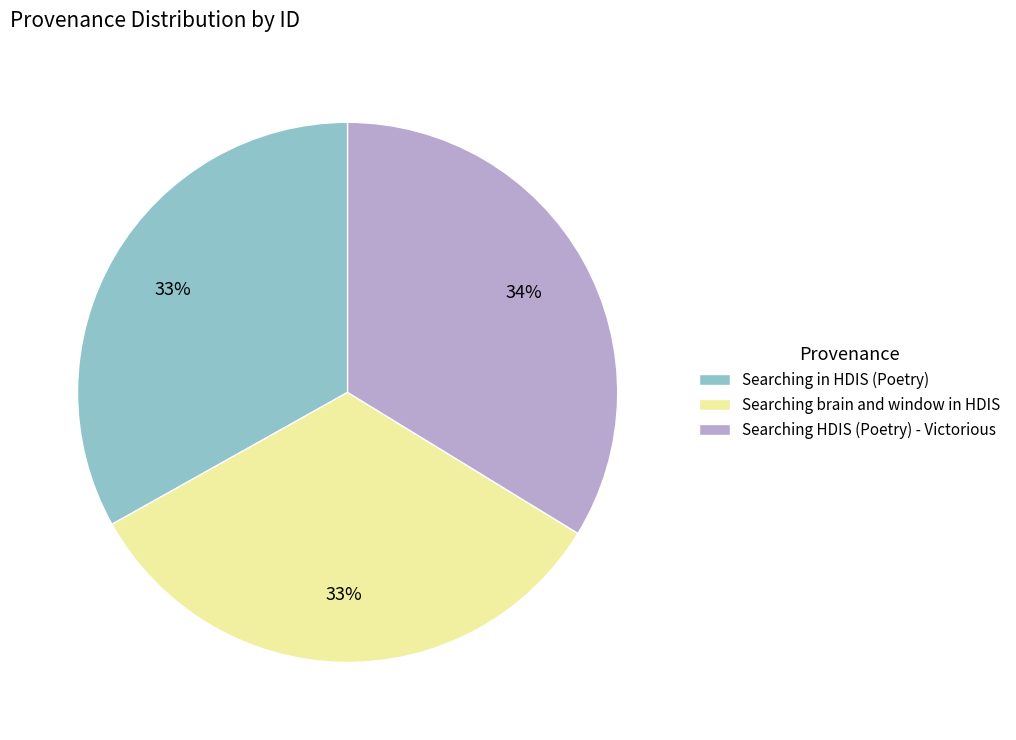

True or false: Searching in HDIS (Poetry) accounts for 33% of the total.

True